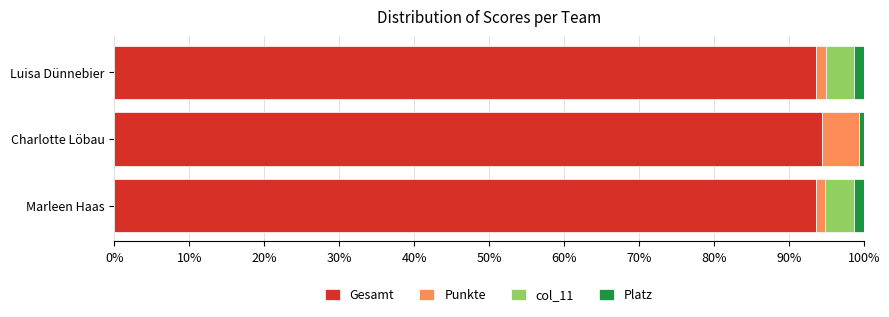

The value of Gesamt at Charlotte Löbau is 94.4. True or false?

True